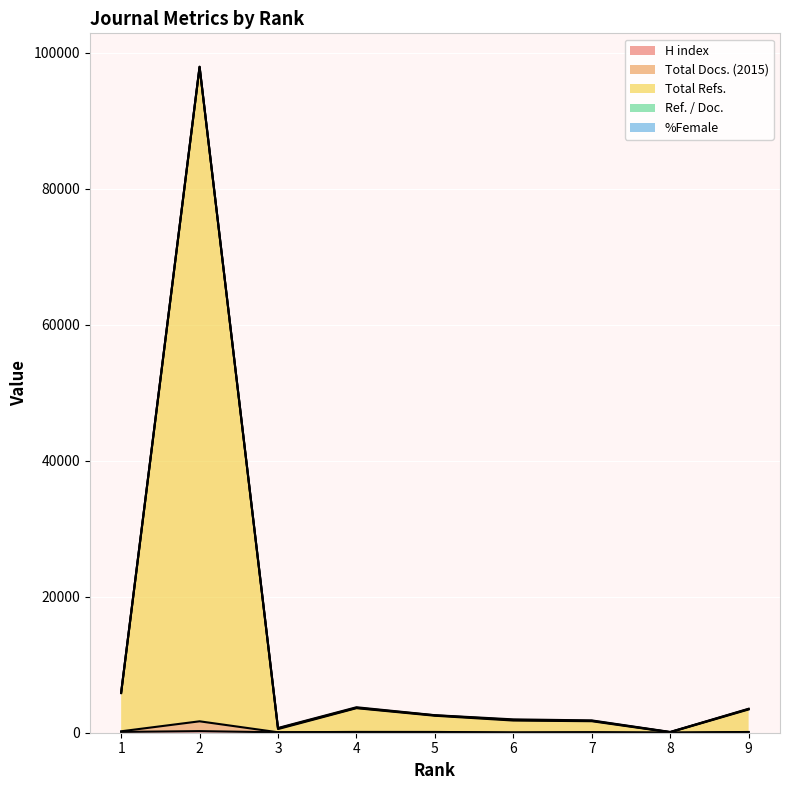

The H index series shows 72 at 2. True or false?

False